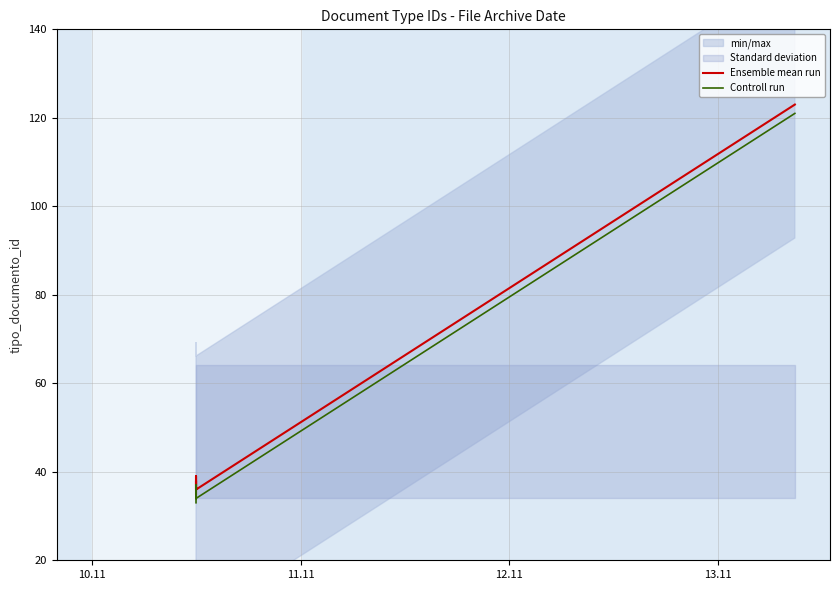

True or false: Controll run and Ensemble mean run intersect in this chart.

False